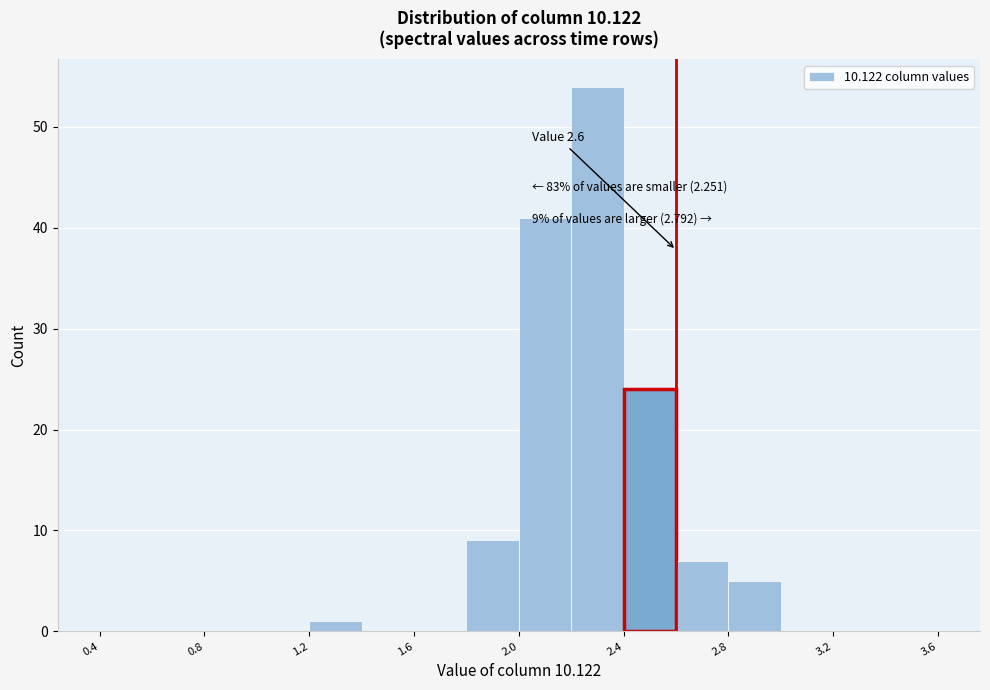

Which range on the x-axis has the tallest bar?

2.2 to 2.4